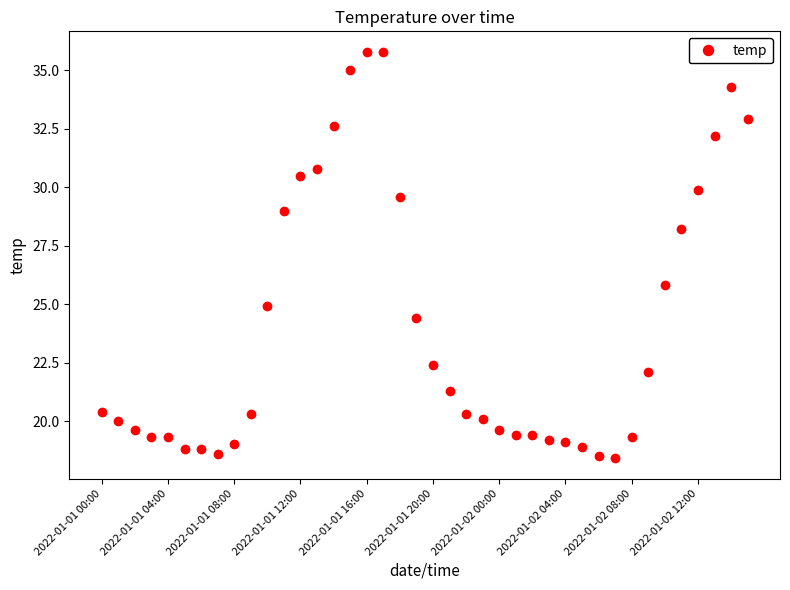

What is the maximum value shown in the chart?

35.8